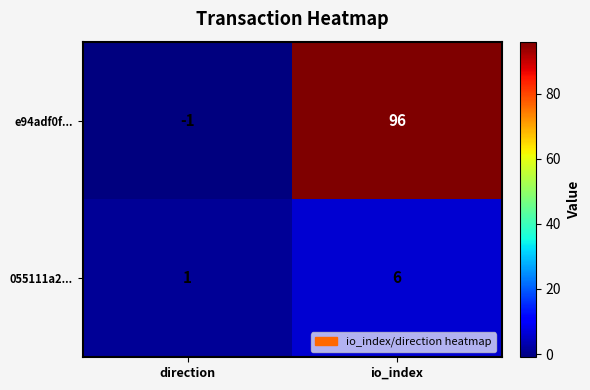

At which category is the sum across all series the highest?

io_index